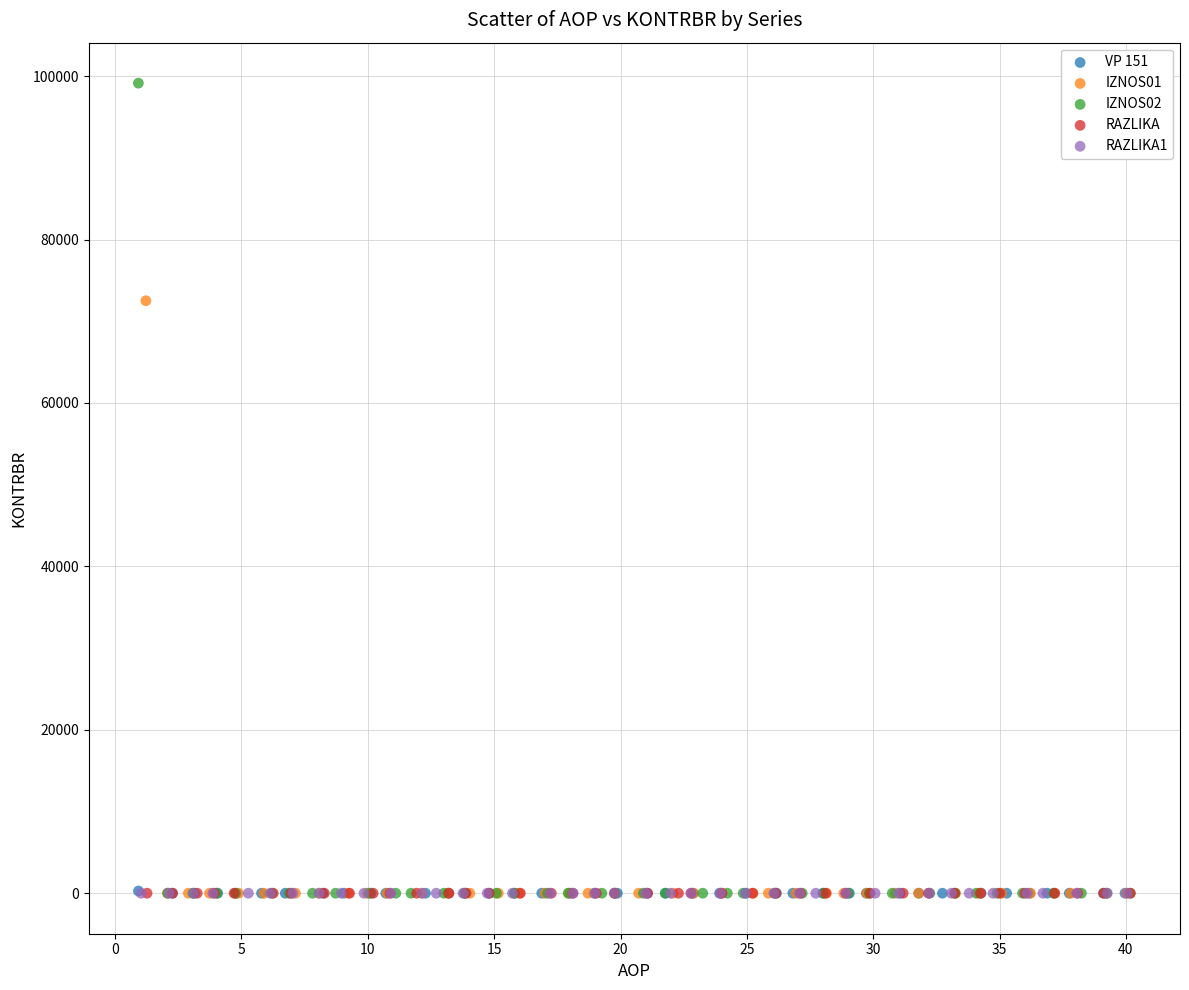

Which series reaches the maximum Y coordinate?

IZNOS02